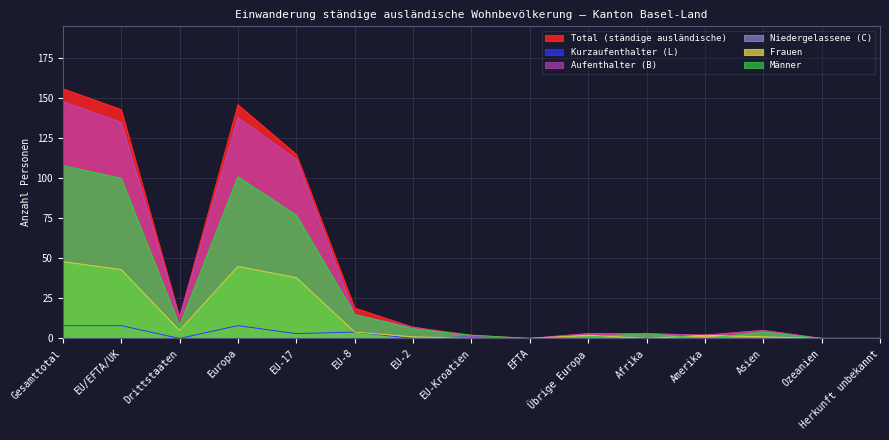

Does the chart display data point markers on the line(s)?

No